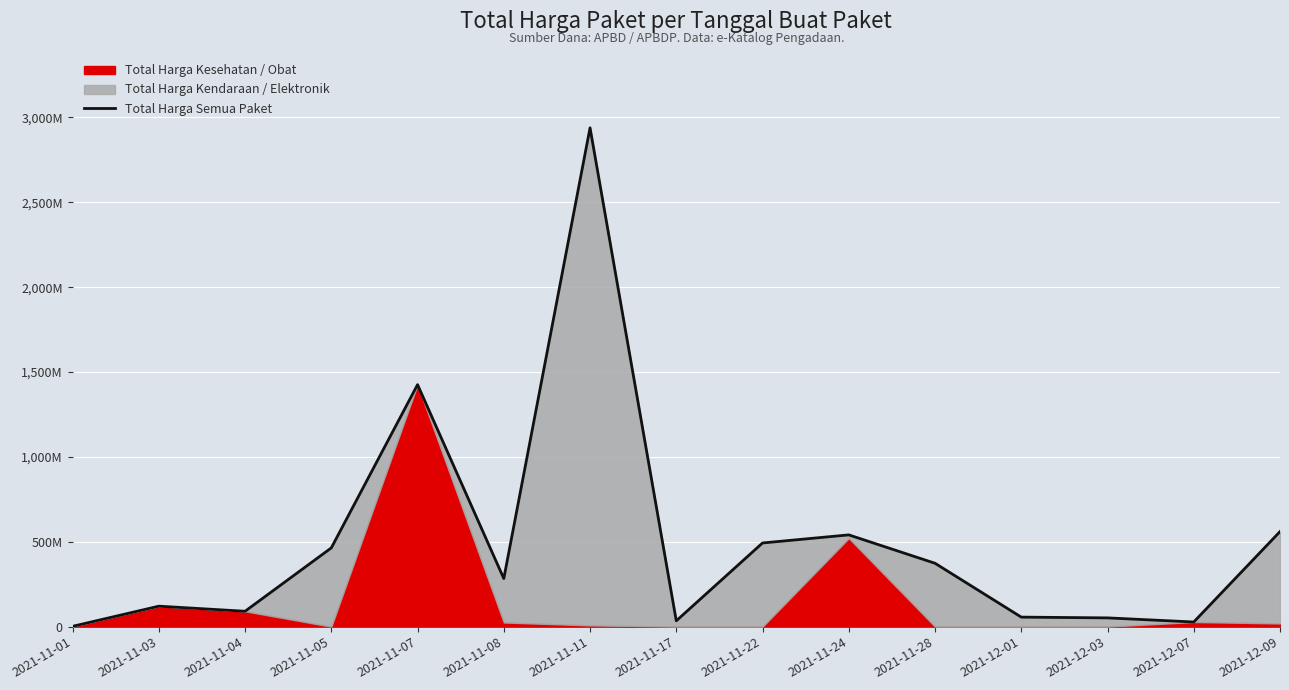

Rank the categories by value from highest to lowest.

2021-11-11, 2021-11-07, 2021-12-09, 2021-11-24, 2021-11-22, 2021-11-05, 2021-11-28, 2021-11-08, 2021-11-03, 2021-11-04, 2021-12-01, 2021-12-03, 2021-11-17, 2021-12-07, 2021-11-01